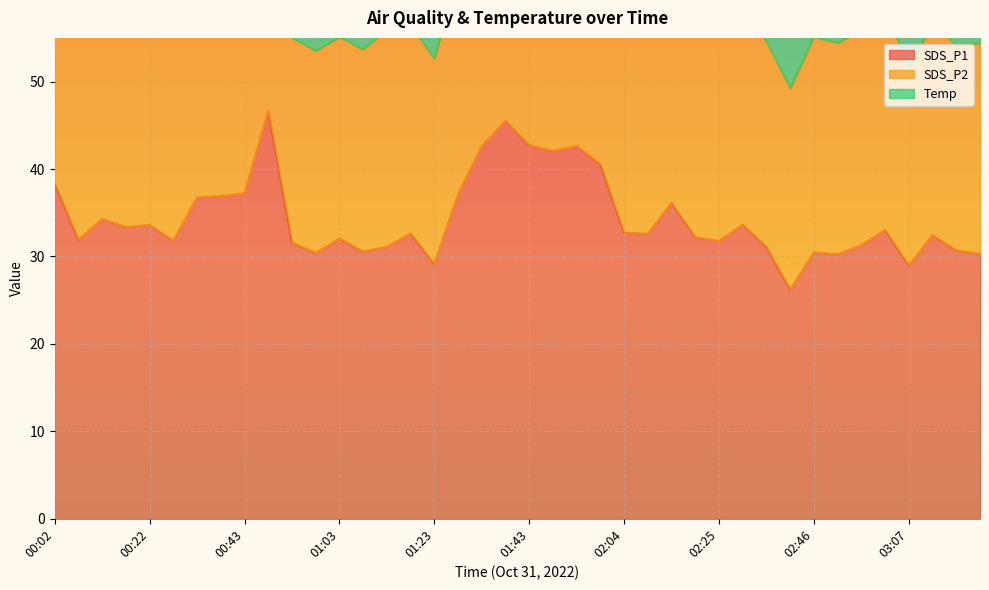

At which label does SDS_P1 first exceed 32?

00:02